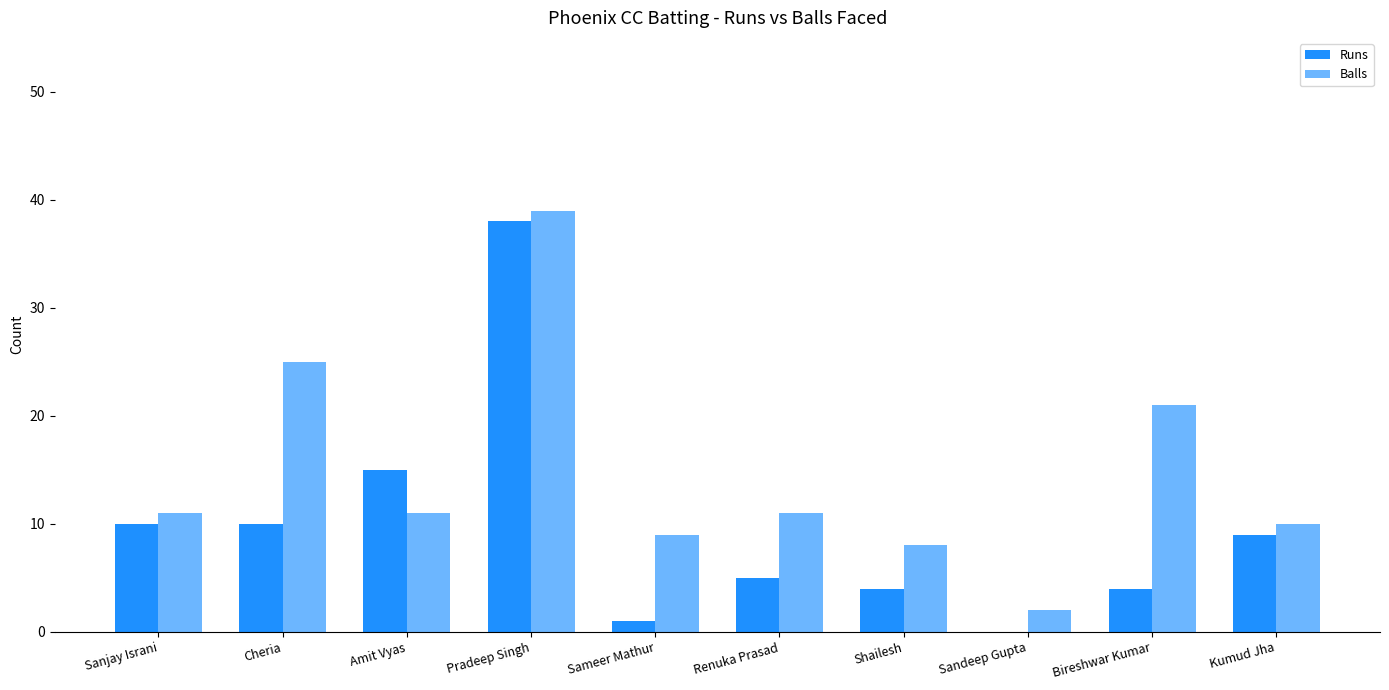

What is the label of the 8th bar from the left?

Sandeep Gupta